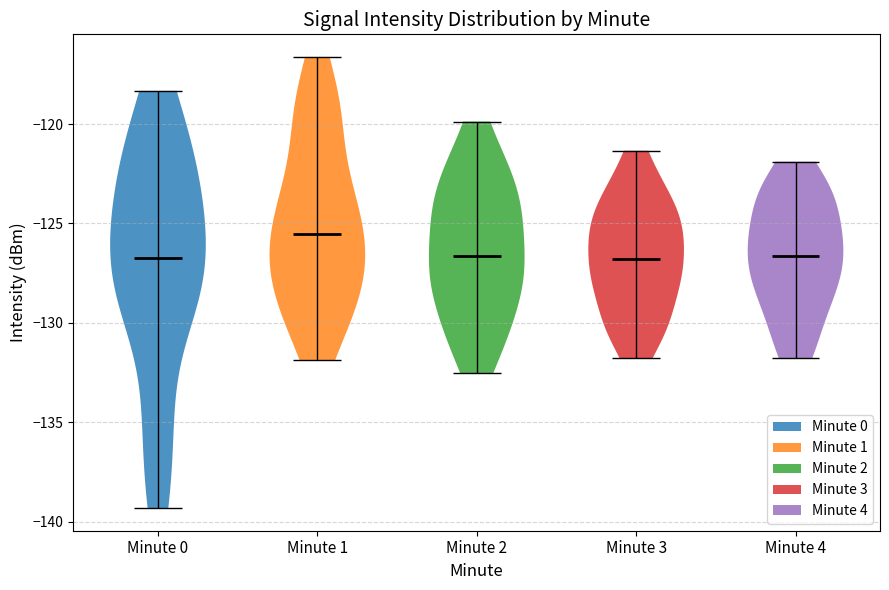

Where does the median line of the violin for Minute 4 sit on the y-axis? The values are not printed on the chart, so give them approximately, as read against the axis.

-126.5